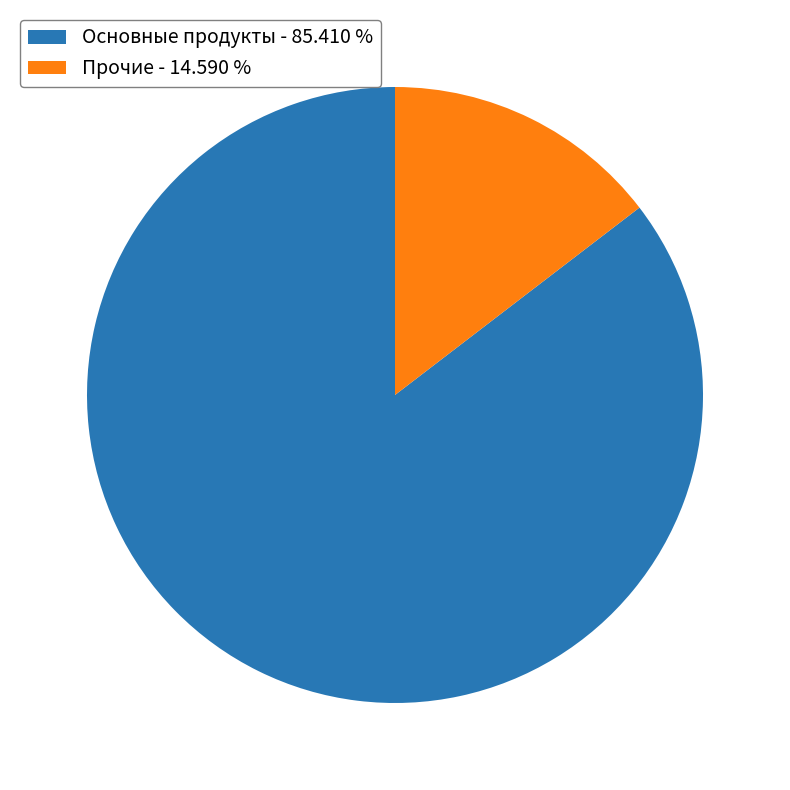

Does any single category account for the majority?

Yes